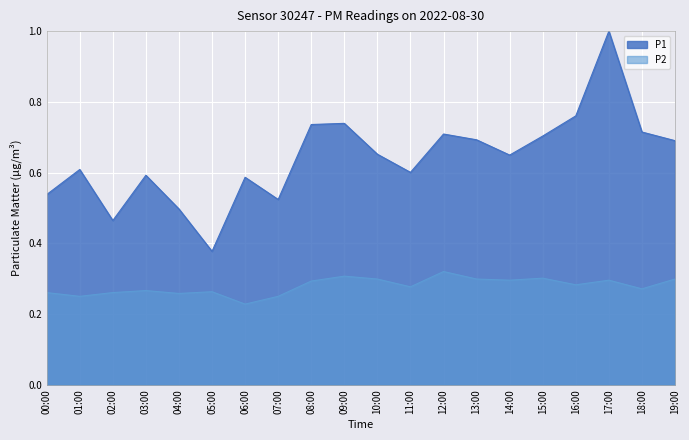

List the series in order of their peak value, lowest first.

P2, P1